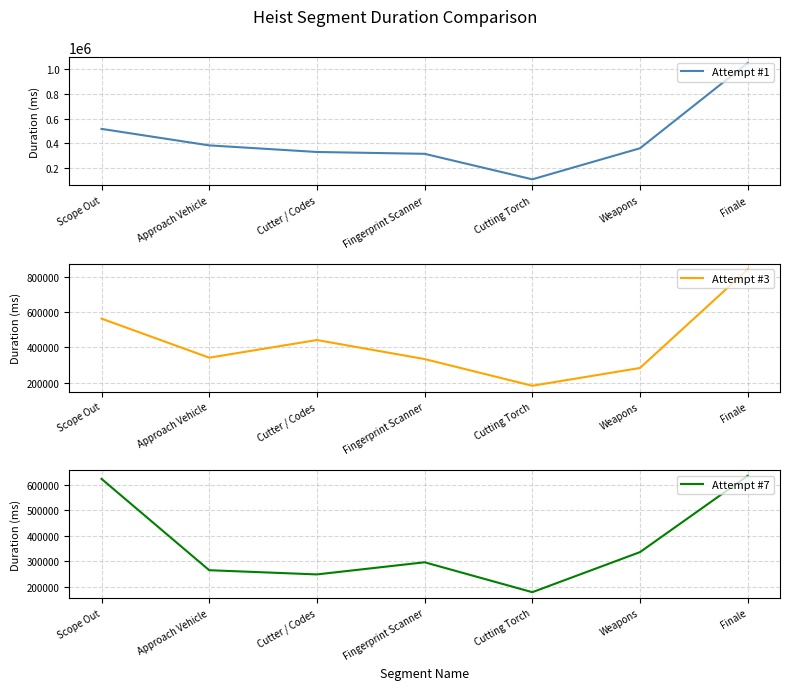

What is the maximum value shown in the chart?

1049622